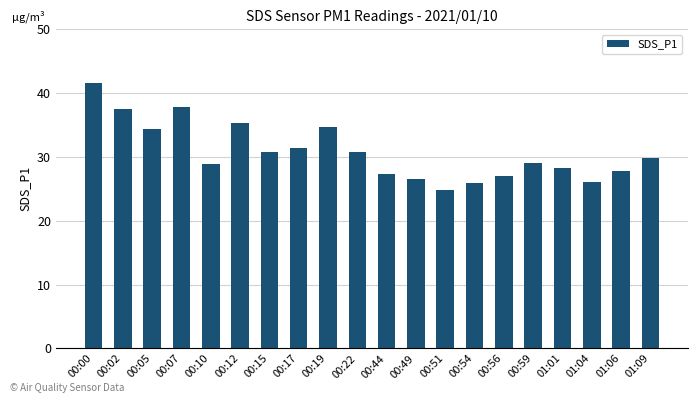

At which category does the chart reach its peak across all series?

00:00